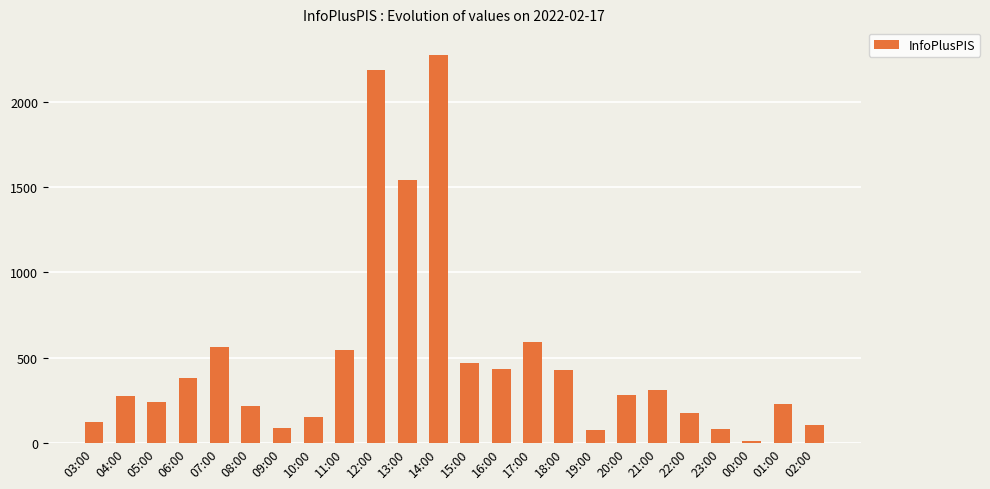

Approximately how many times larger is the value at 22:00 compared to 18:00?

0.4